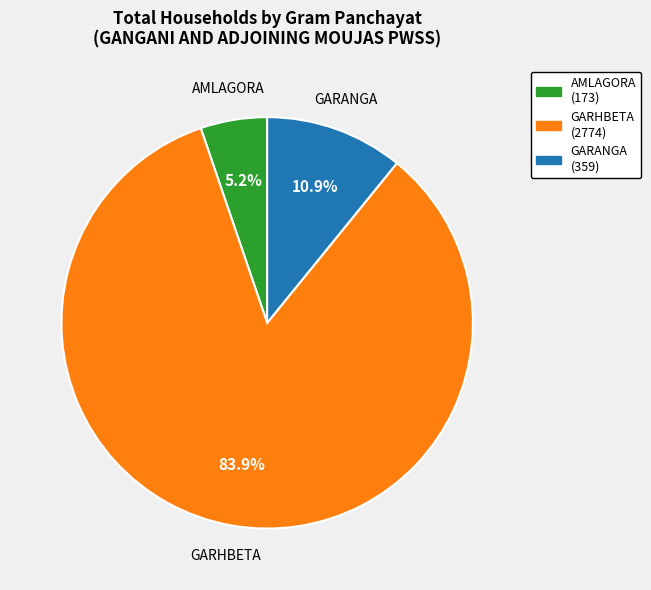

Which category has the smallest portion of the pie?

AMLAGORA (173)